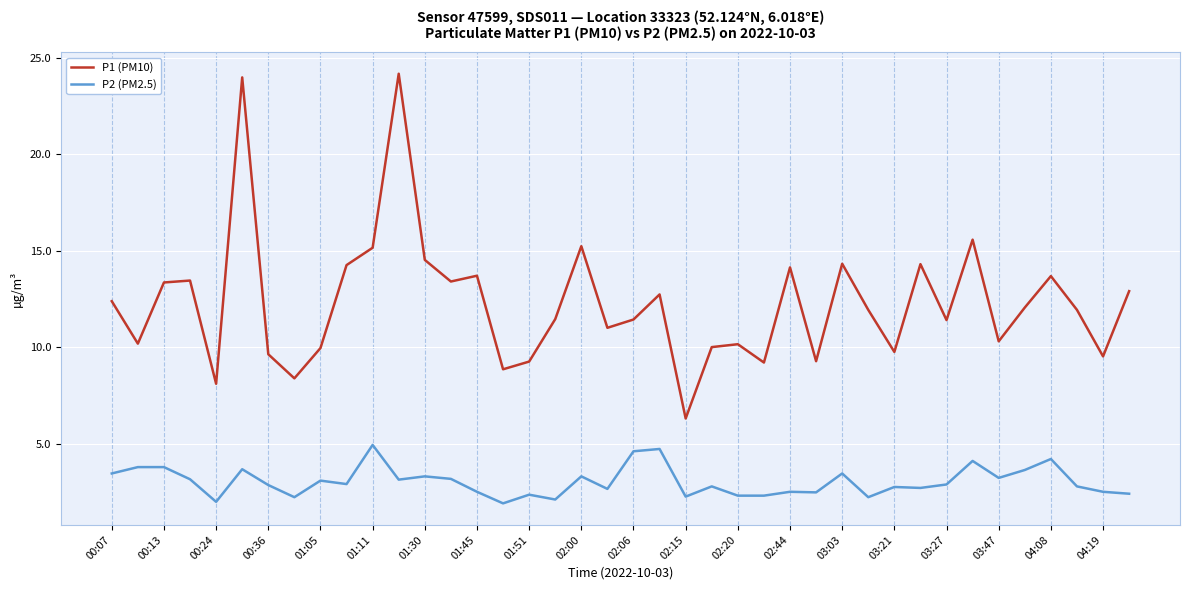

Which series has the widest spread of values?

P1 (PM10)